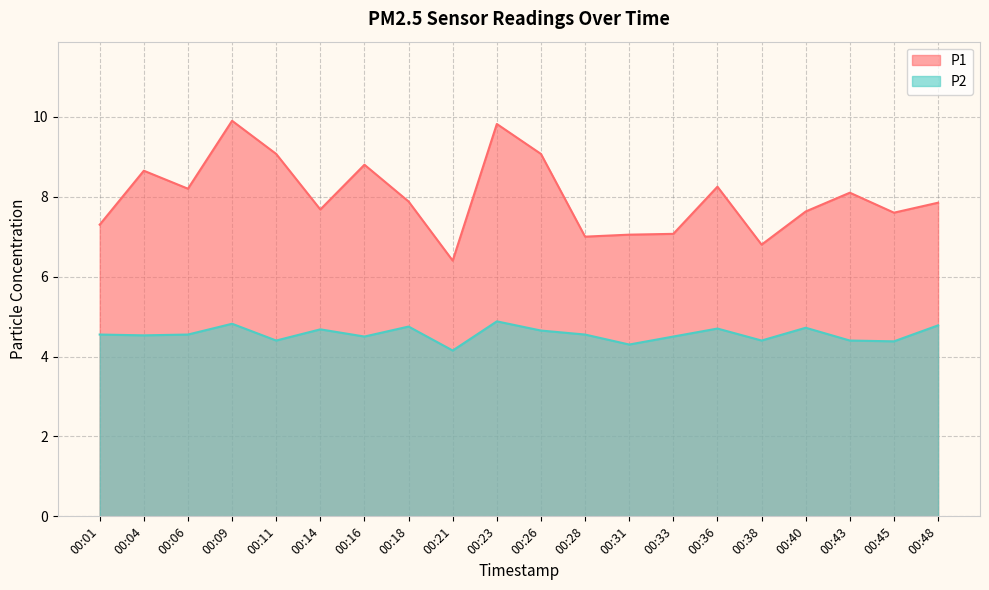

Is it true that P2 equals 2.6 at 00:36?

False